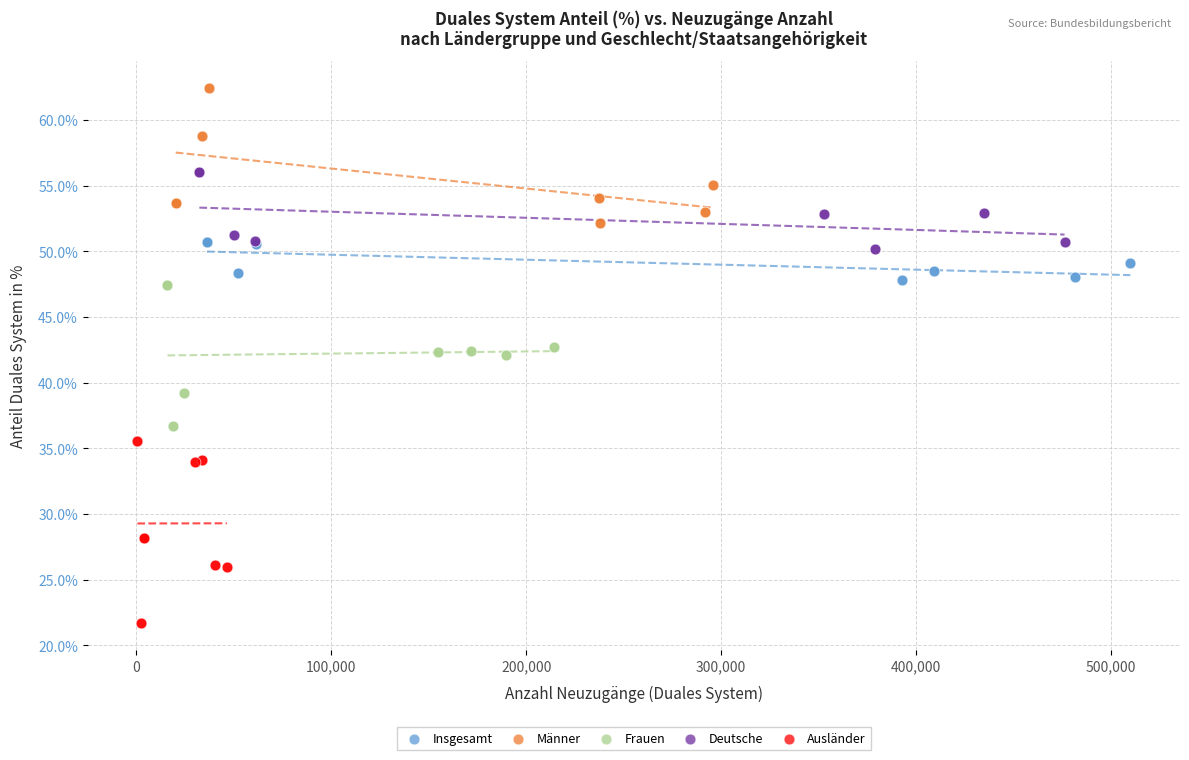

What are all the series names shown in the legend?

Insgesamt, Männer, Frauen, Deutsche, Ausländer